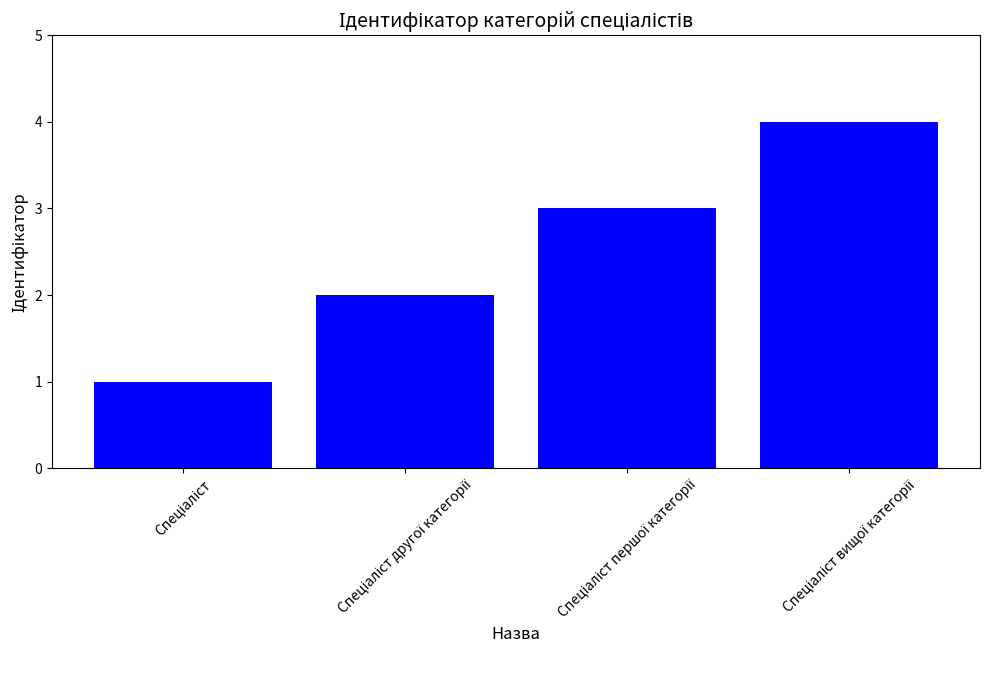

What is the greatest value displayed?

4